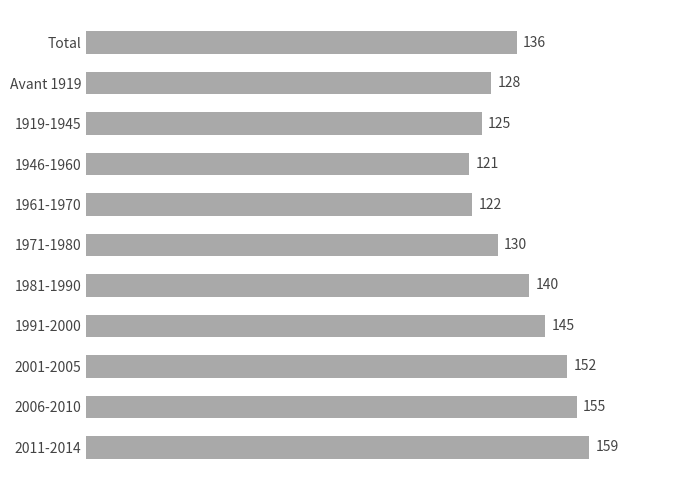

Are the bars horizontal?

Yes